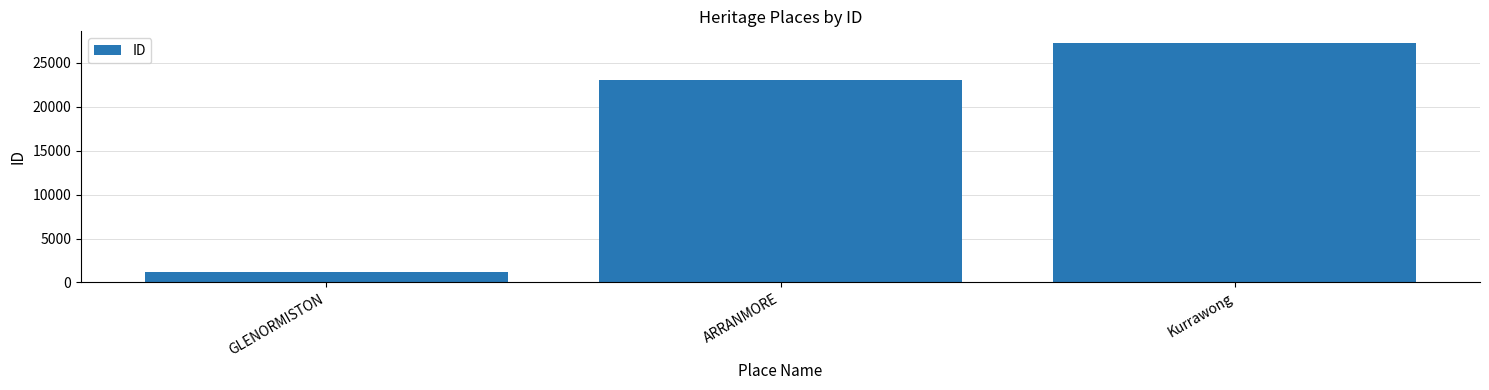

Approximately how many times larger is the value at ARRANMORE compared to Kurrawong?

0.8